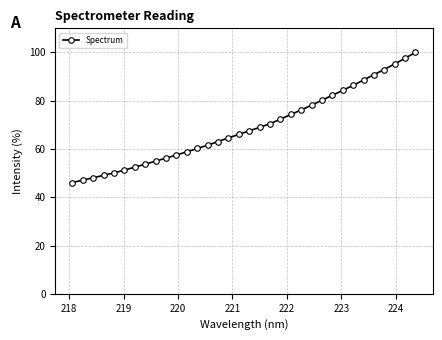

Reading left to right, extract all data points from this chart.

46.1	47.1	48.1	49.1	50.1	51.3	52.5	53.7	55.0	56.2	57.5	58.8	60.2	61.6	63.1	64.6	66.1	67.5	69.0	70.5	72.3	74.3	76.2	78.2	80.2	82.3	84.3	86.4	88.6	90.8	92.9	95.2	97.6	100.0